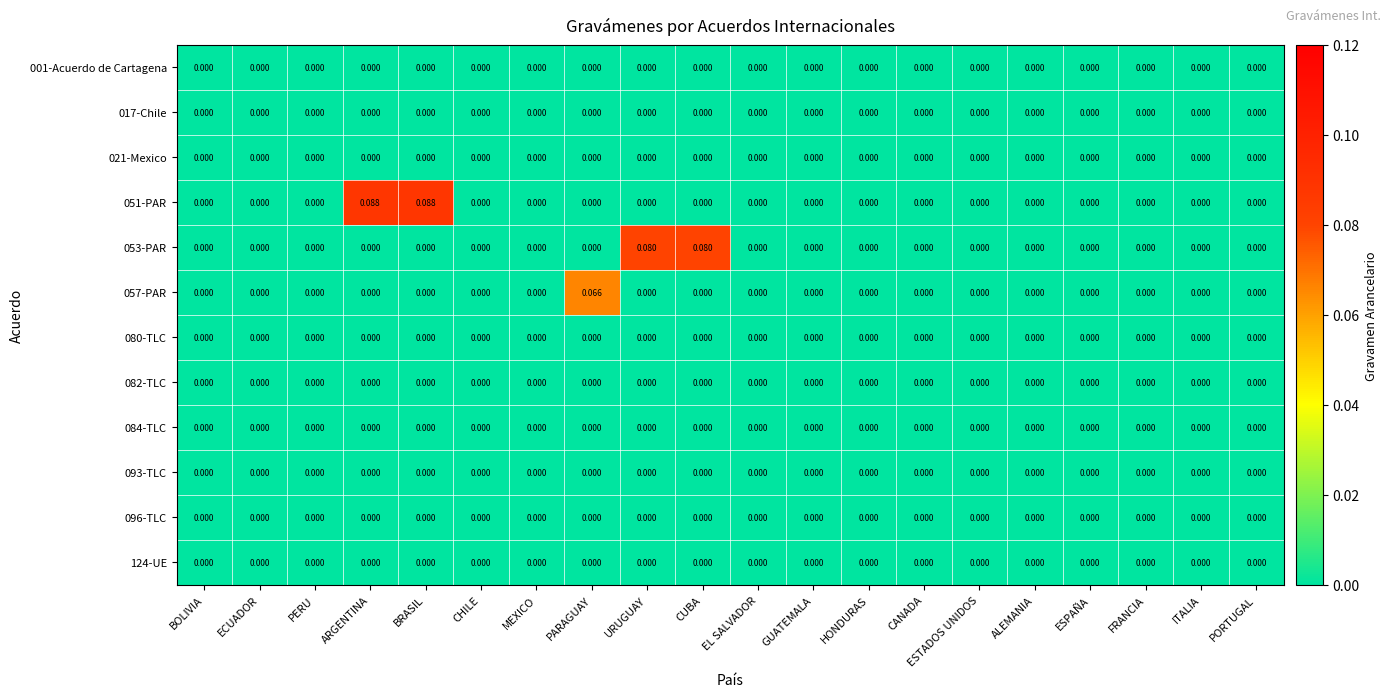

Rank the series at PARAGUAY from highest to lowest value.

057-PAR, 001-Acuerdo de Cartagena, 017-Chile, 021-Mexico, 051-PAR, 053-PAR, 080-TLC, 082-TLC, 084-TLC, 093-TLC, 096-TLC, 124-UE